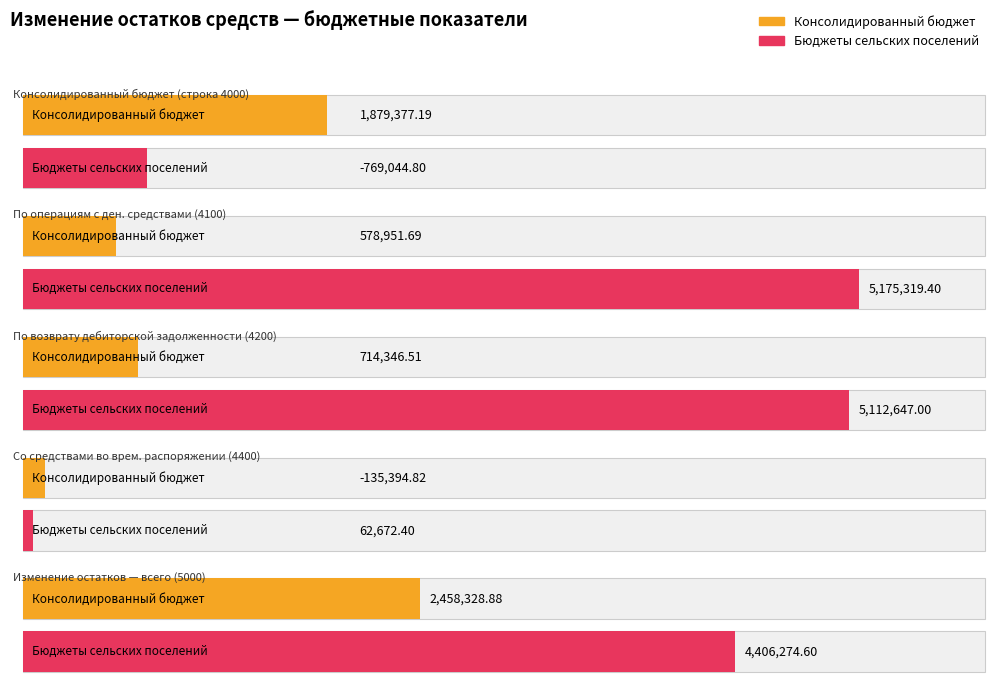

True or false: Average utilization has a value of 714346.5 at по возврату дебиторской задолженности (4200).

True